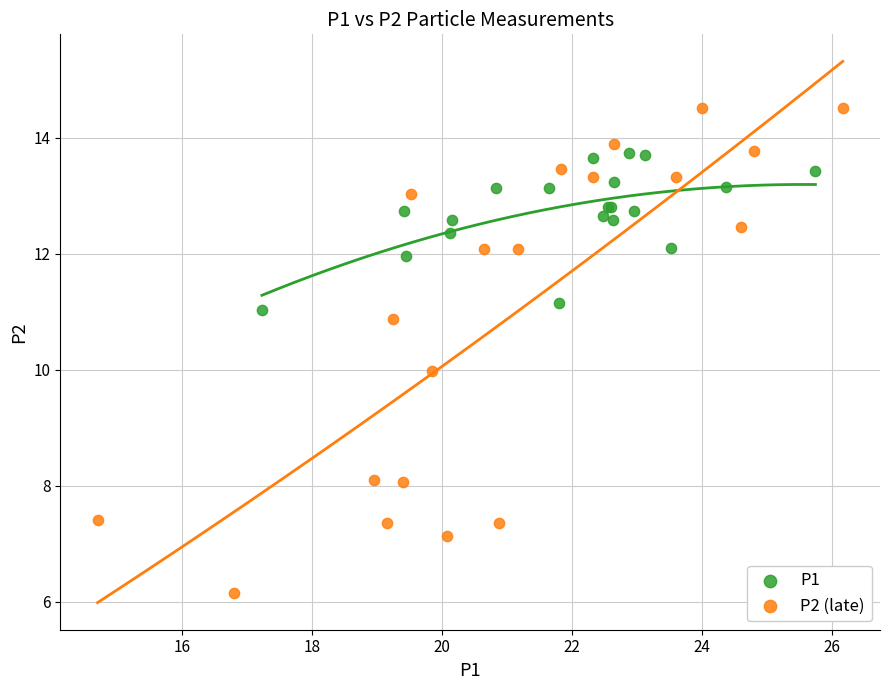

Which series contains the highest Y value?

P2 (late)